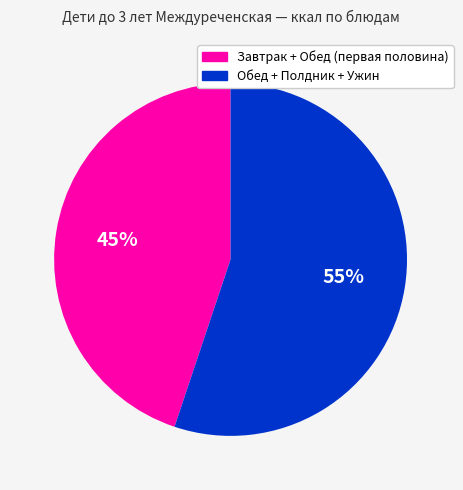

To the nearest percent, what portion does Завтрак + Обед (первая половина) represent?

45%